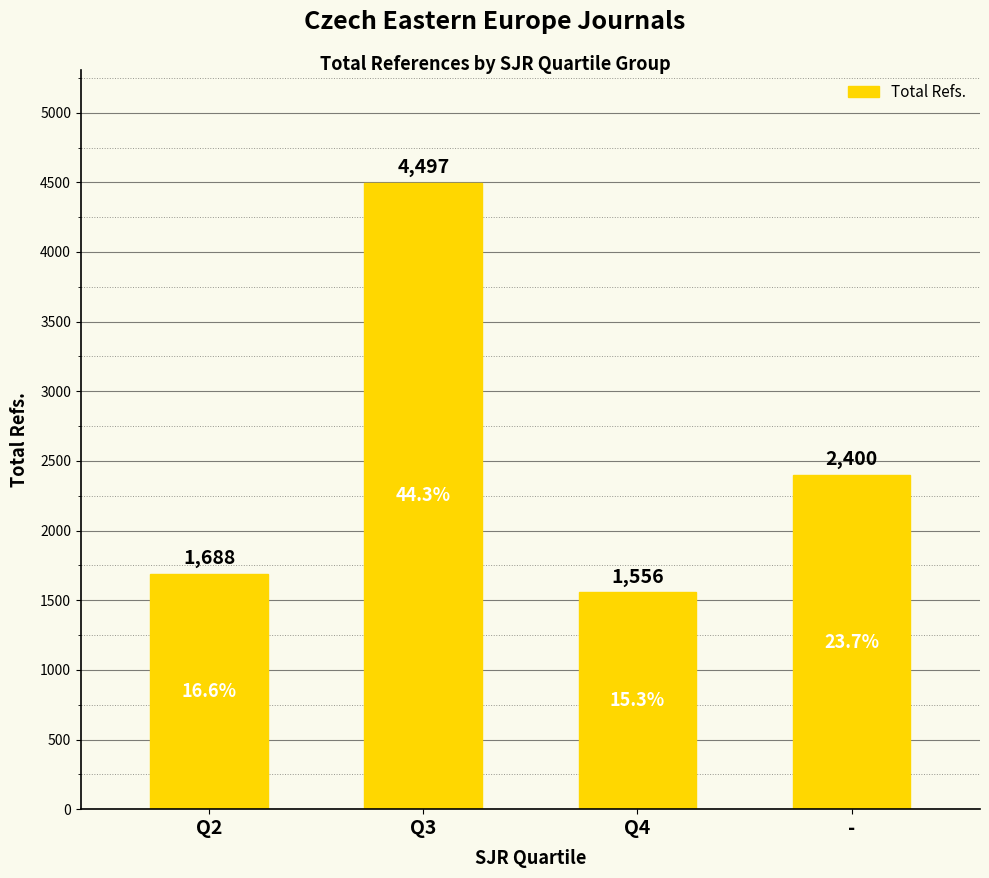

What is the label of the 2nd bar from the right?

Q4